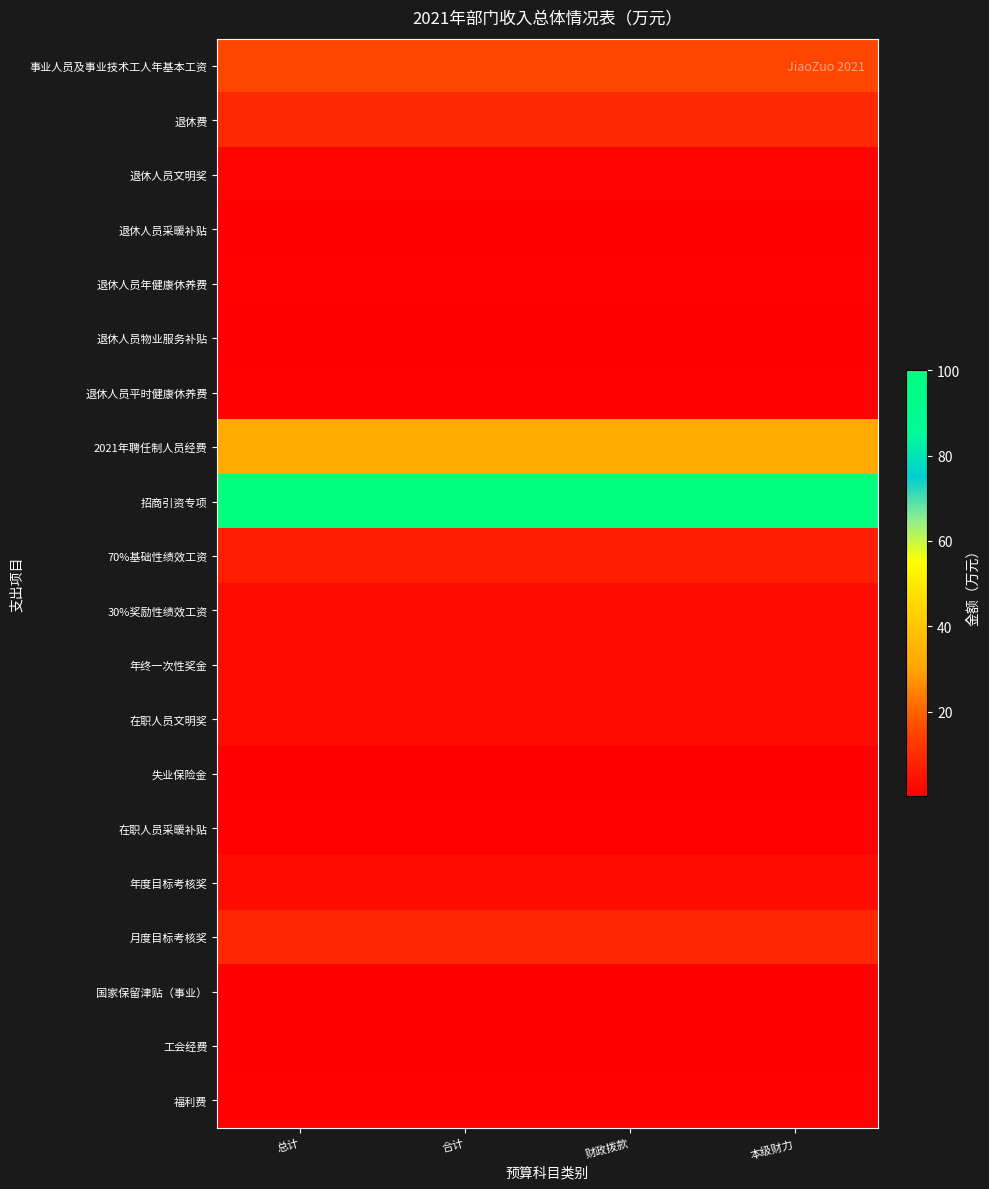

Which series changed the most between 总计 and 合计?

事业人员及事业技术工人年基本工资